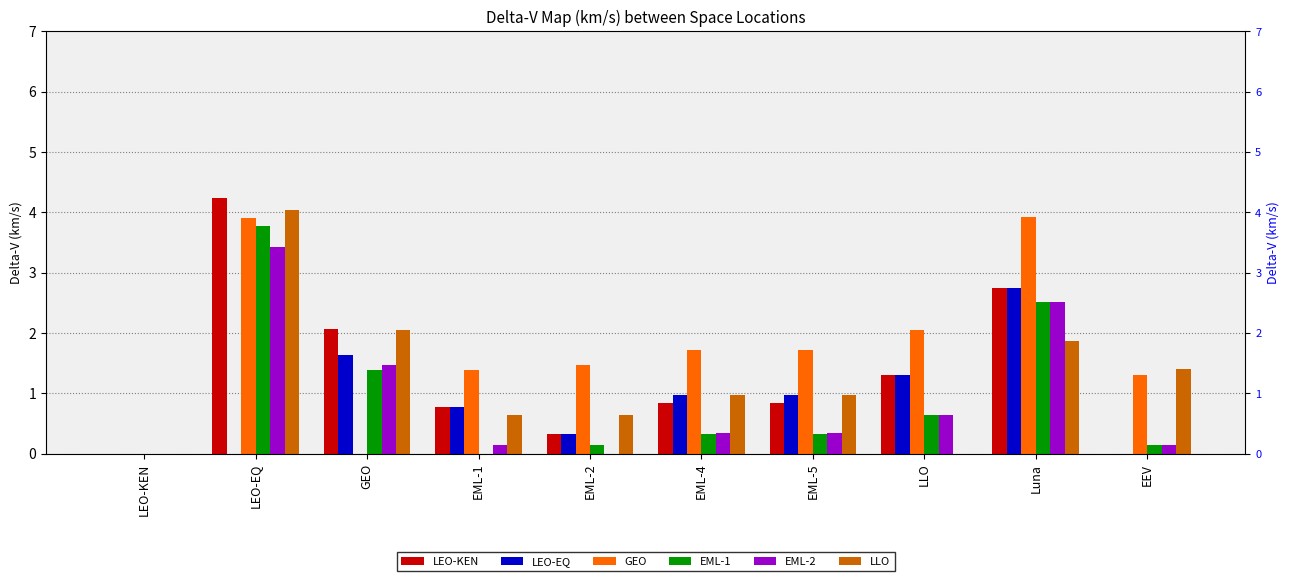

Which category has the highest value in the GEO series?

Luna